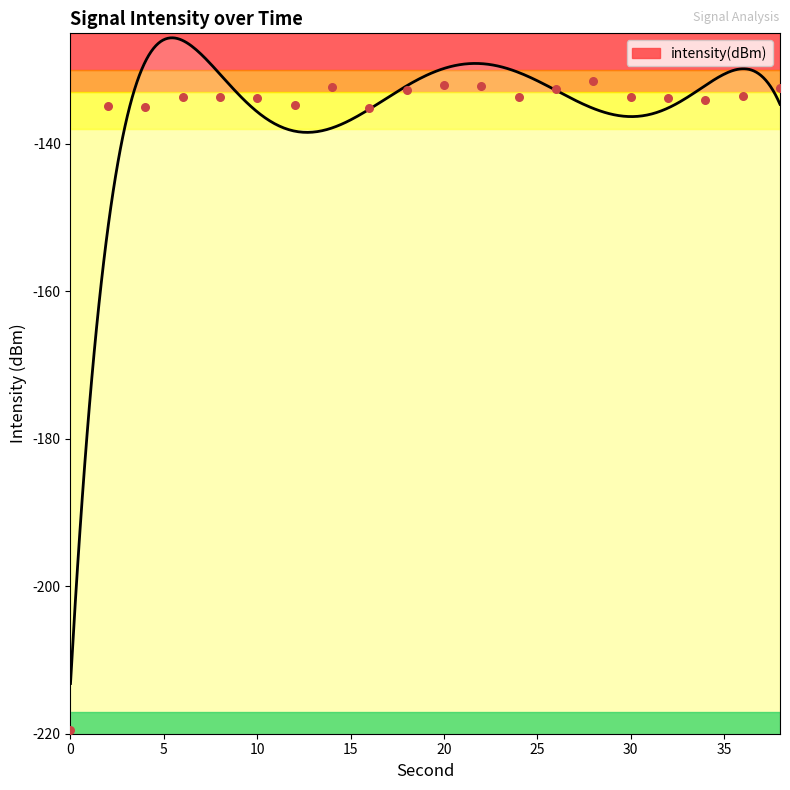

What is the change in value from 20 to 38?

-0.4